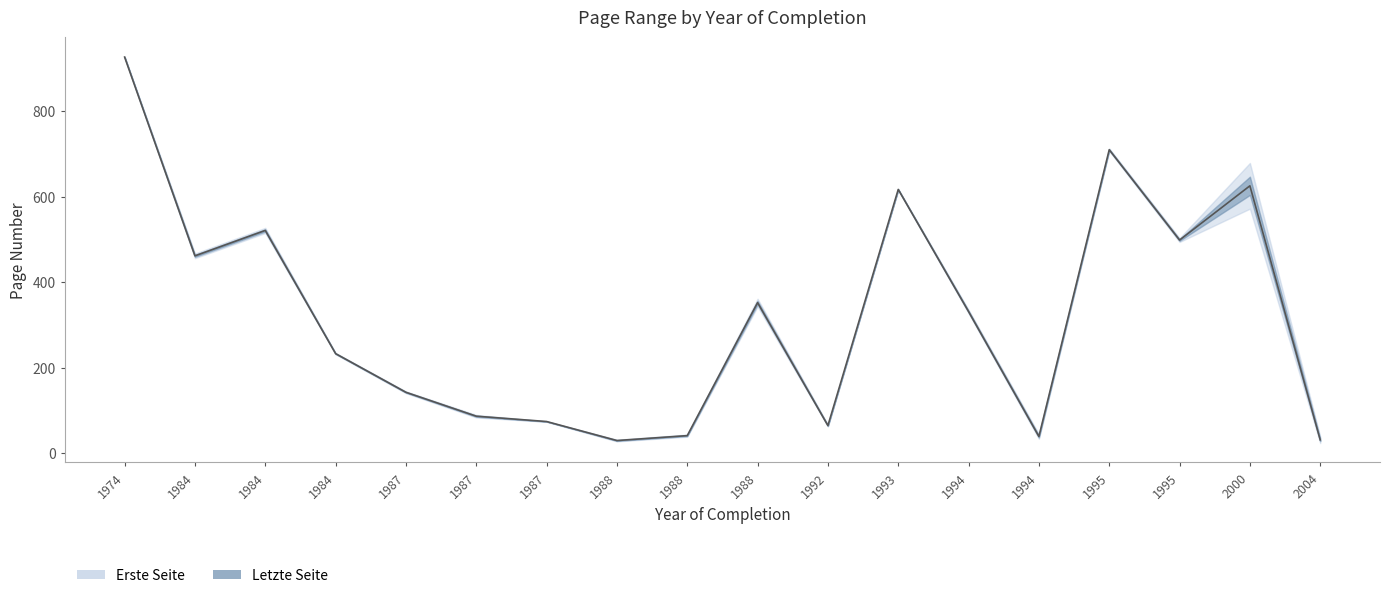

Rank the categories by value from highest to lowest.

1974, 1995, 2000, 1993, 1984, 1995, 1984, 1988, 1994, 1984, 1987, 1987, 1987, 1992, 1988, 1994, 2004, 1988